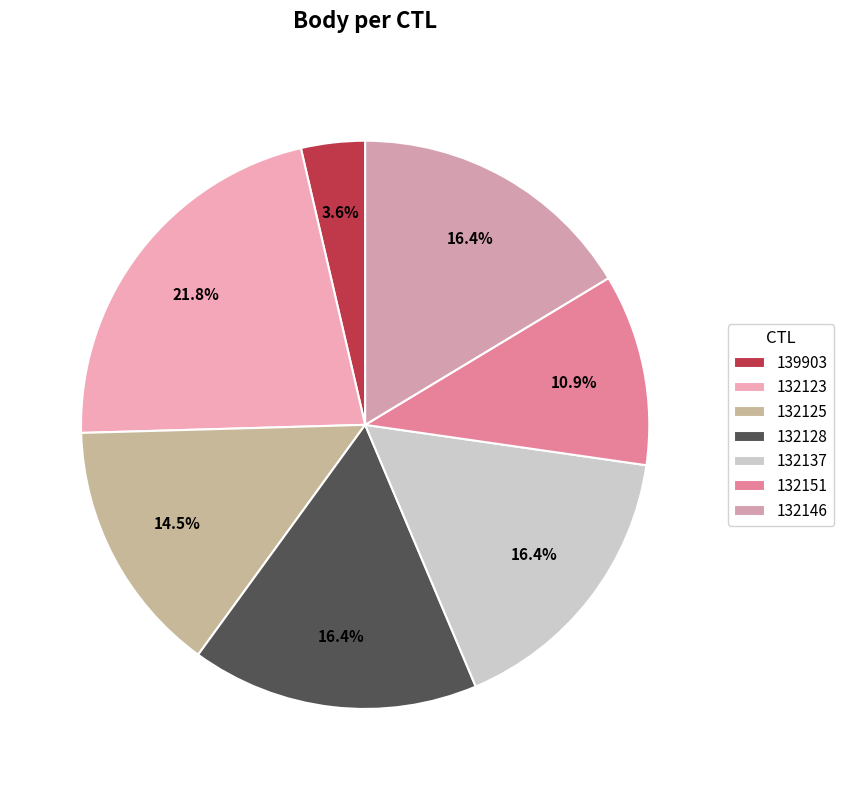

The 132137 slice represents 29% of the pie. True or false?

False